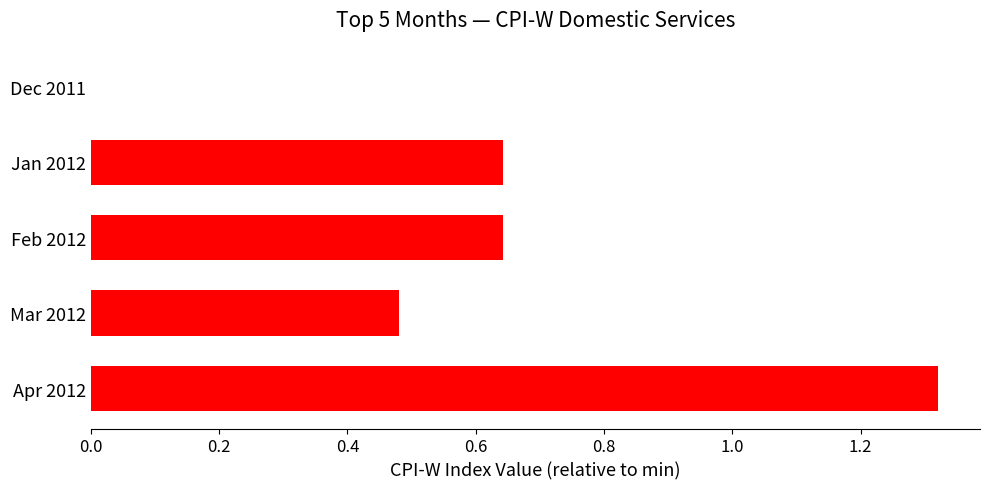

True or false: the data shows -0.5 at Dec 2011.

False